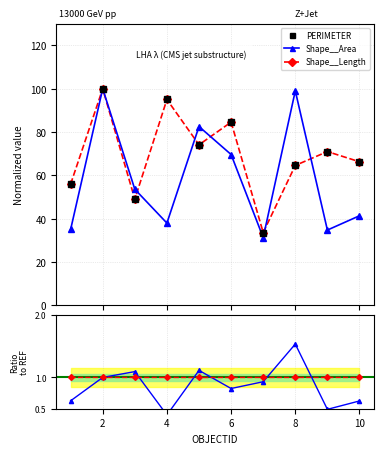

What is the lowest value of the Shape__Length series?

33.6